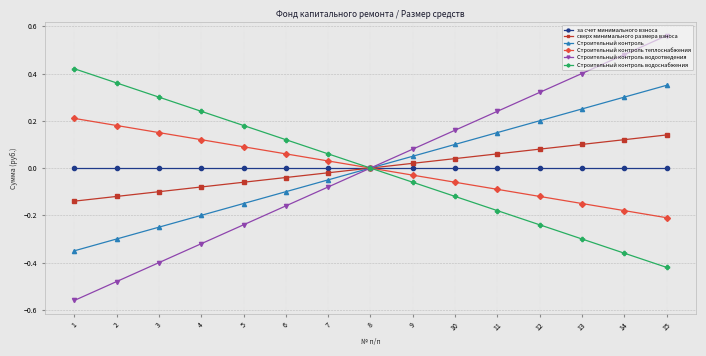

True or false: Строительный контроль водоотведения has more than 0 points higher than both neighbors.

False